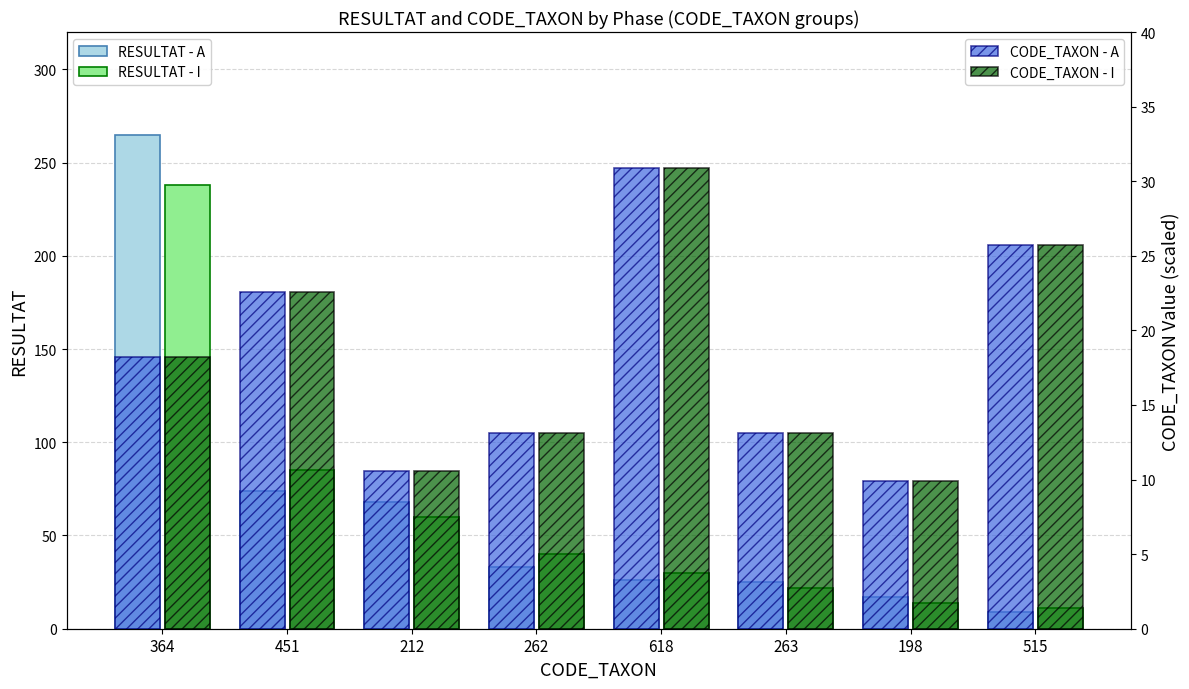

What is the label of the 4th bar from the right?

618